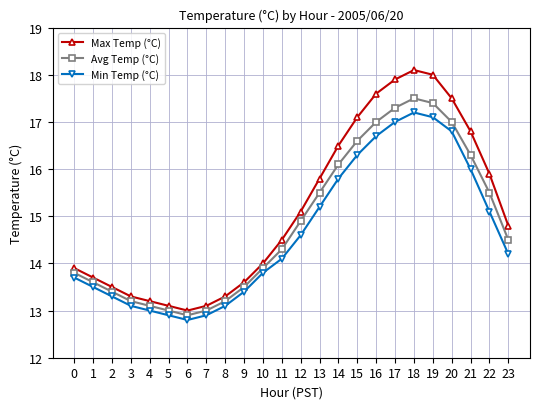

List the series in order of their overall mean, highest first.

Max Temp (°C), Avg Temp (°C), Min Temp (°C)